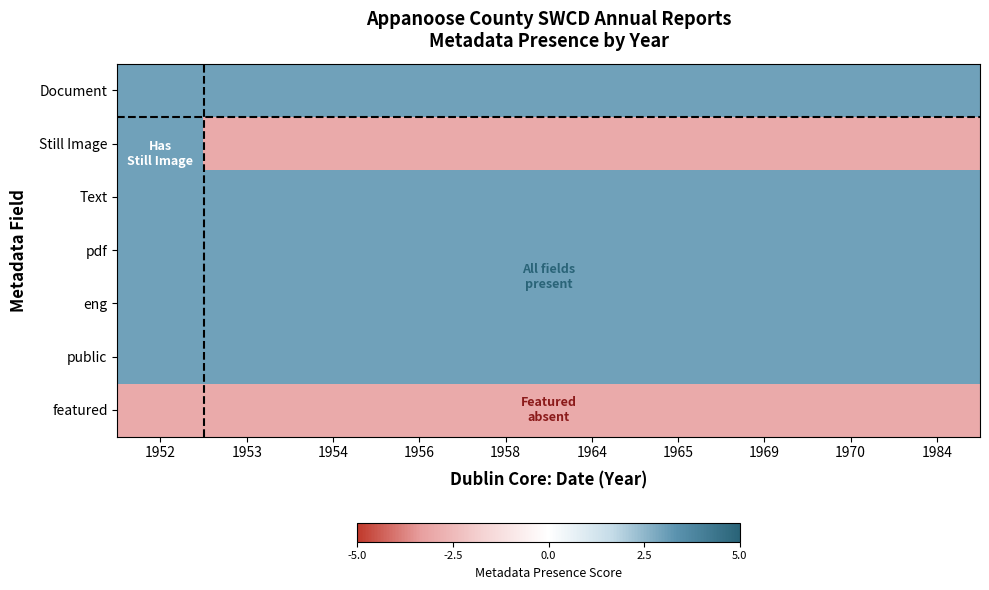

At 1952, list the series in order from smallest to largest.

featured, Document, Still Image, Text, pdf, eng, public